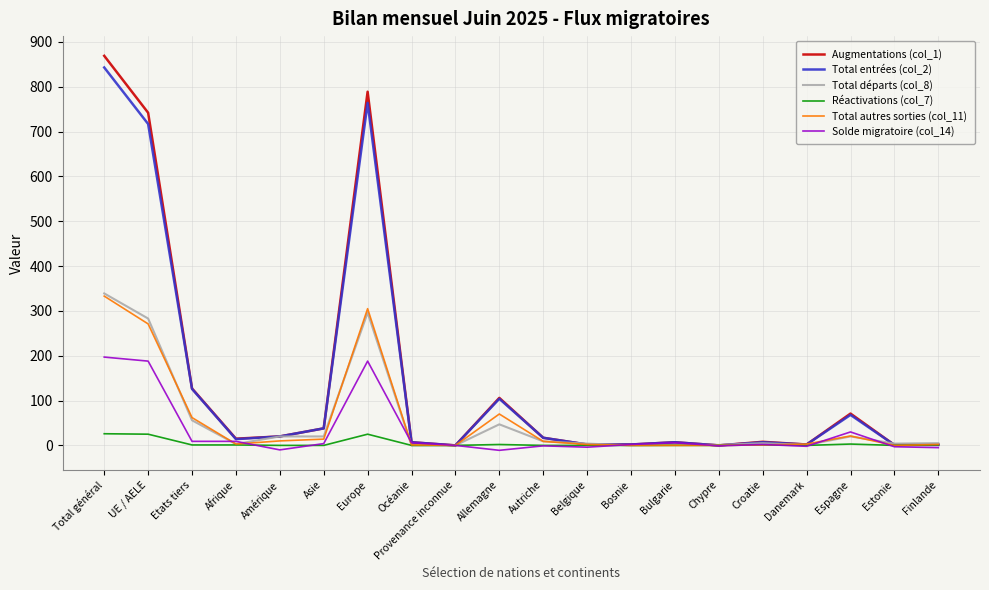

Which series has the widest spread of values?

Augmentations (col_1)